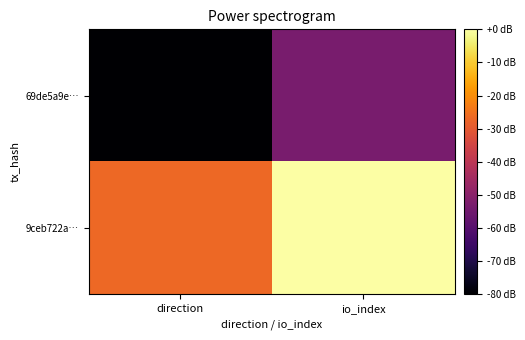

Rank the series by their maximum value, from highest to lowest.

9ceb722a…, 69de5a9e…